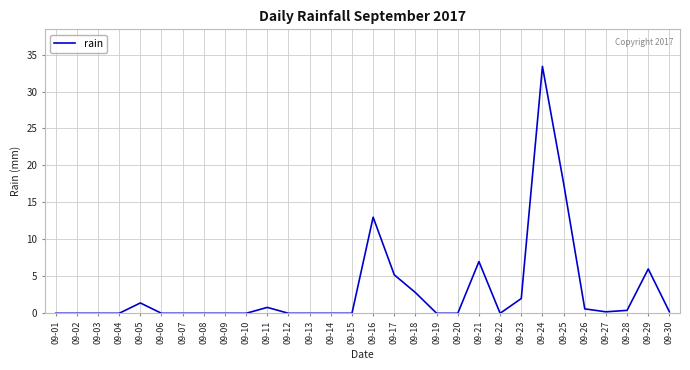

Reading right to left, extract all data points from this chart.

09-30=0.2	09-29=6.0	09-28=0.4	09-27=0.2	09-26=0.6	09-25=17.6	09-24=33.4	09-23=2.0	09-22=0.0	09-21=7.0	09-20=0.0	09-19=0.0	09-18=2.8	09-17=5.2	09-16=13.0	09-15=0.0	09-14=0.0	09-13=0.0	09-12=0.0	09-11=0.8	09-10=0.0	09-09=0.0	09-08=0.0	09-07=0.0	09-06=0.0	09-05=1.4	09-04=0.0	09-03=0.0	09-02=0.0	09-01=0.0